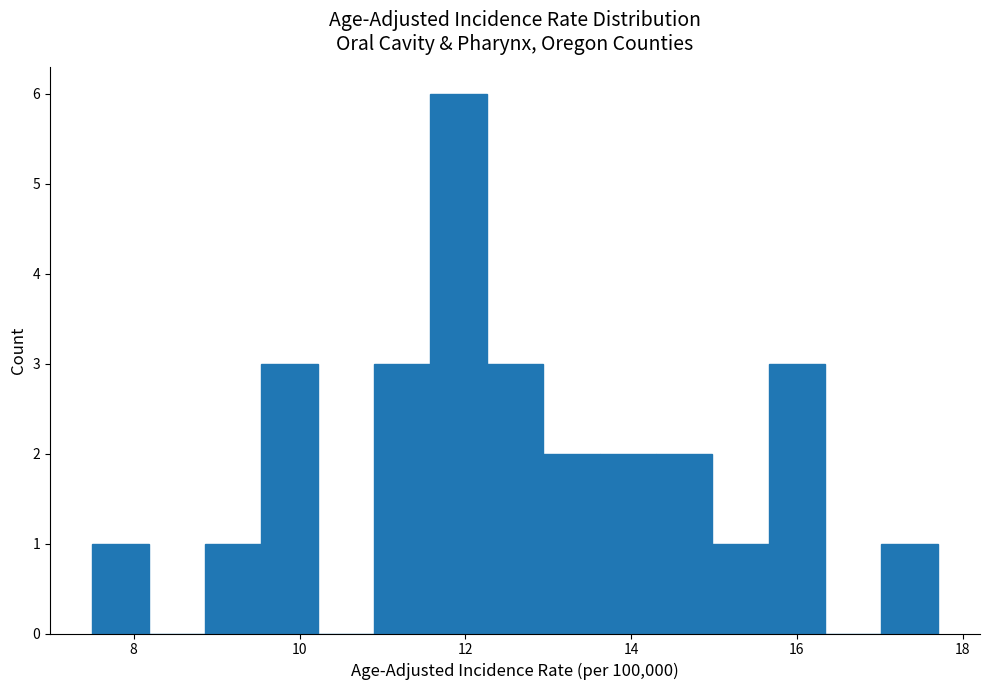

Read against the x-axis, roughly where is the centre of the tallest bar?

12.0